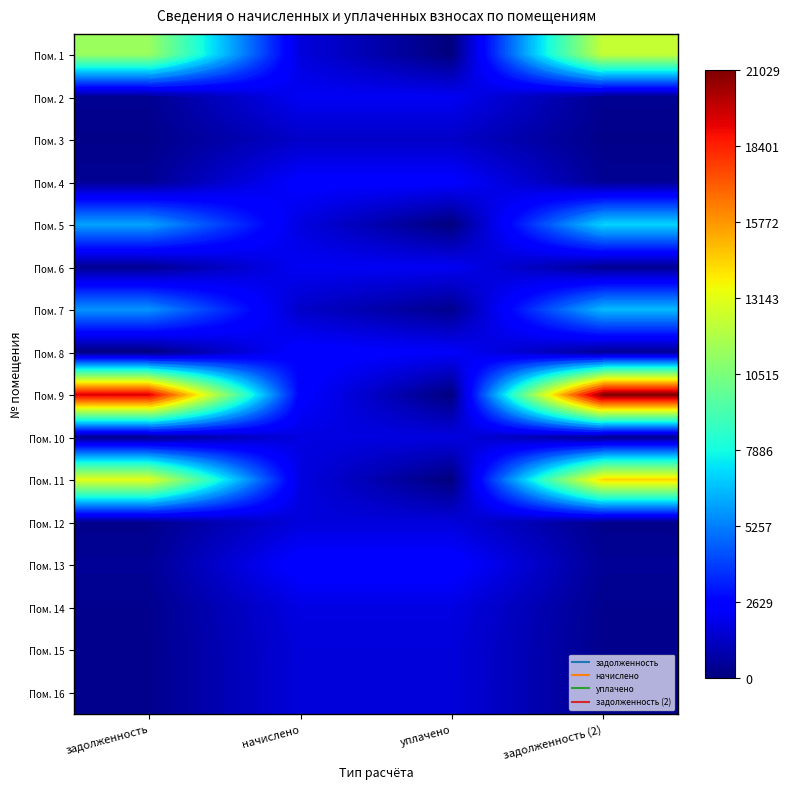

The value of Пом. 15 at задолженность is 286.6. True or false?

True